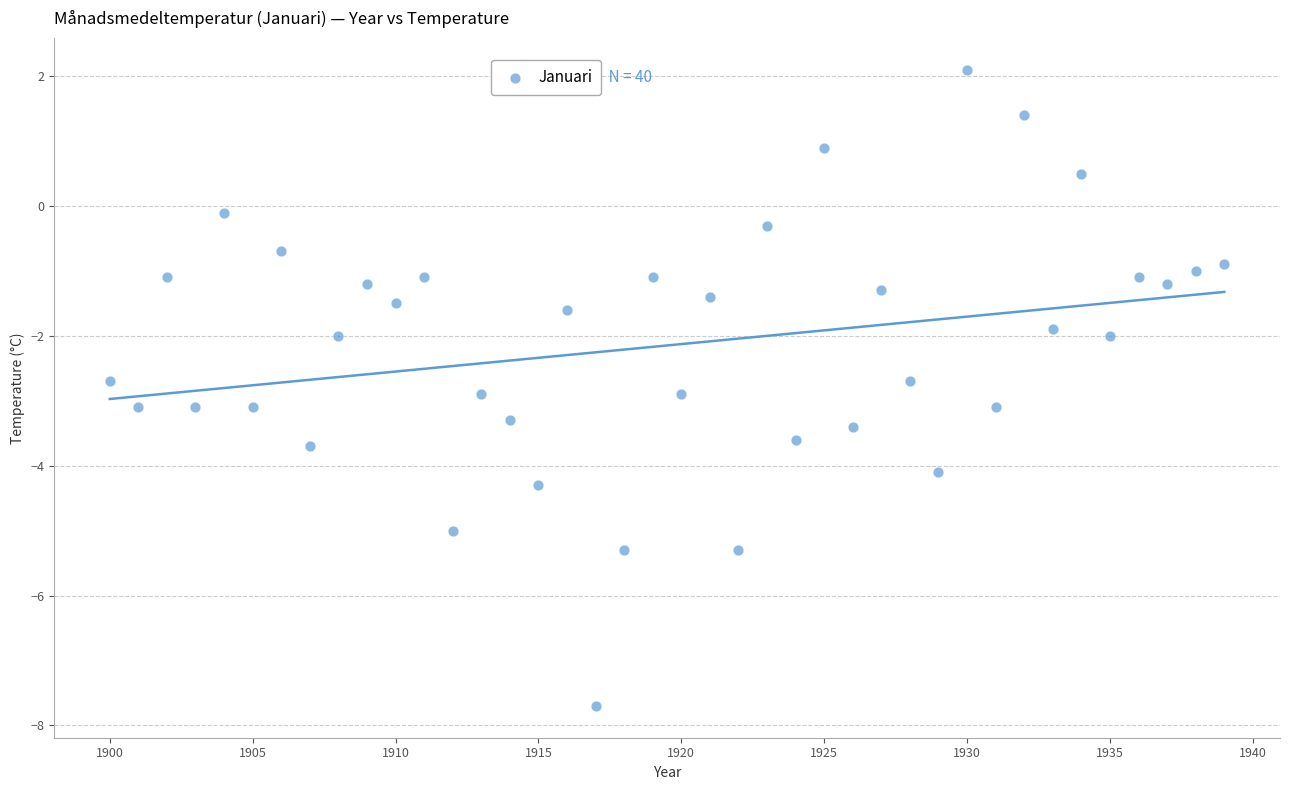

What is the range of Y values (max minus min)?

9.8